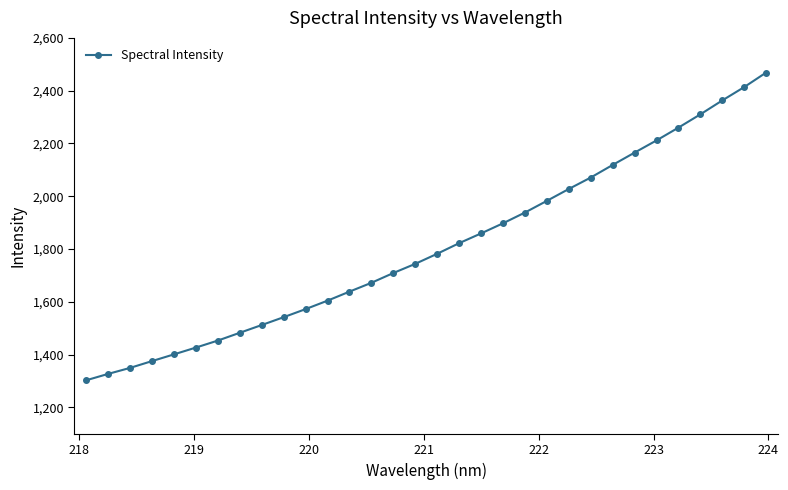

What is the minimum value shown in the chart?

1302.6